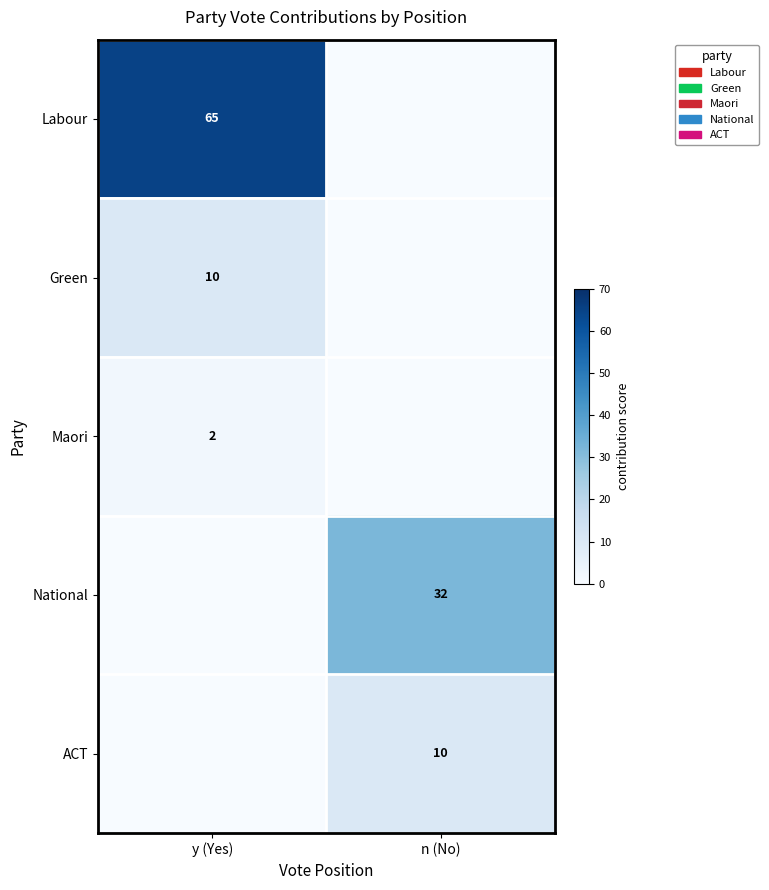

The value of ACT at n (No) is 10. True or false?

True